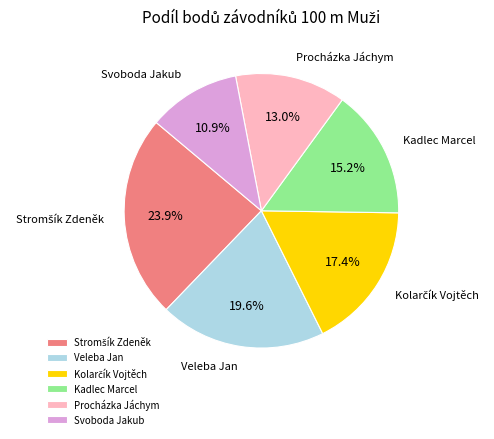

Which slice is the smallest?

Svoboda Jakub